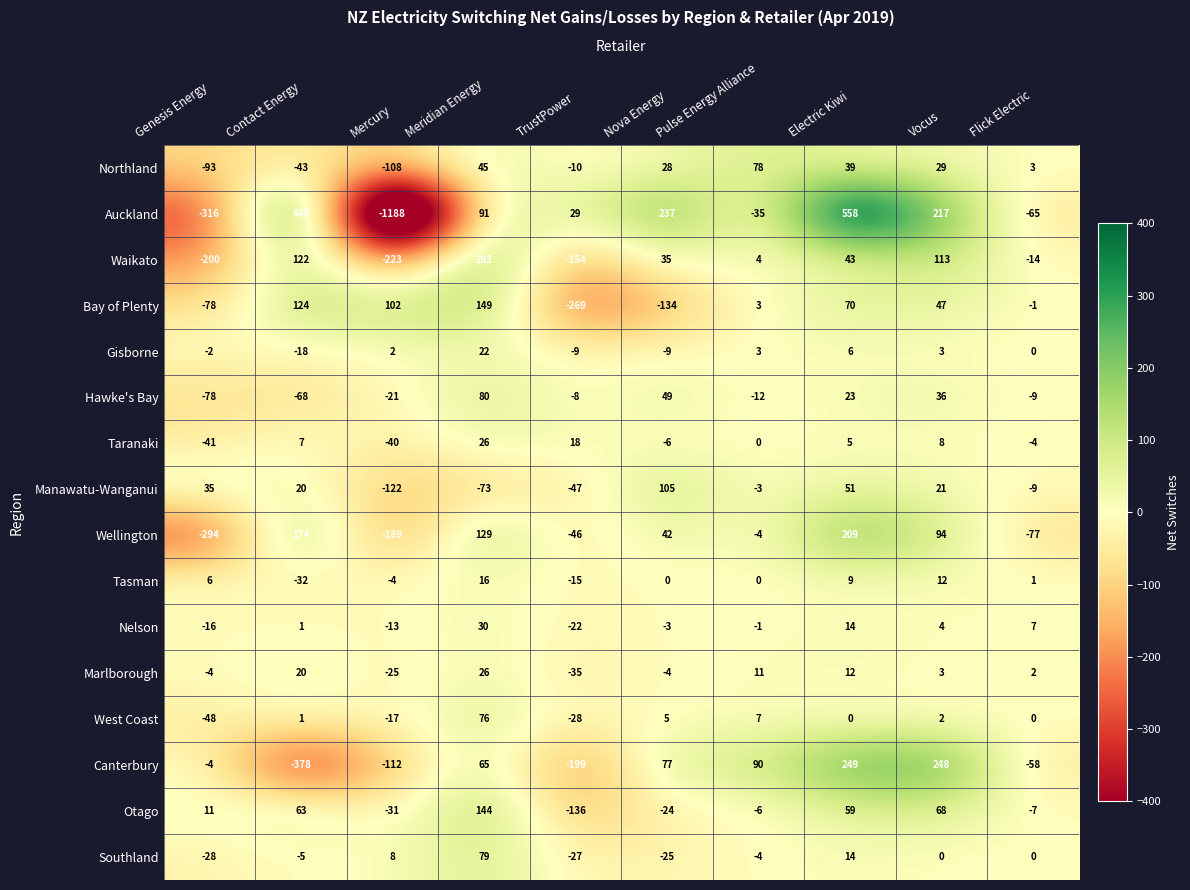

What is the sum of the Manawatu-Wanganui values at Genesis Energy and TrustPower?

-12